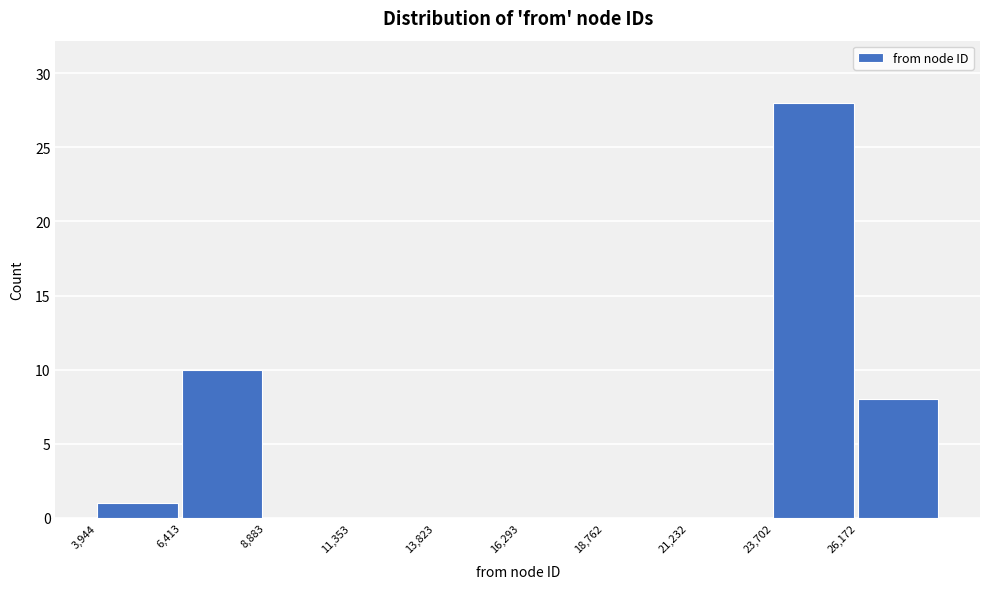

Reading left to right, list every bar in this chart as the range it spans on the x-axis followed by its height. Neither the bar edges nor the heights are printed on the chart, so give them approximately, as read against the axes.

4000 to 6500: 1
6500 to 9000: 10
9000 to 11500: 0
11500 to 14000: 0
14000 to 16500: 0
16500 to 19000: 0
19000 to 21000: 0
21000 to 23500: 0
23500 to 26000: 28
26000 to 28500: 8